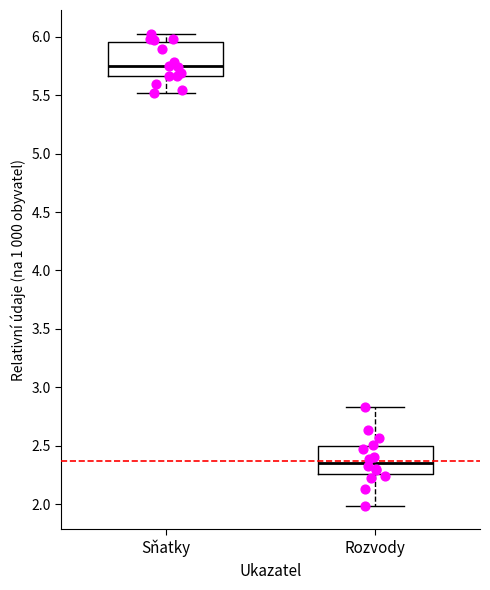

Reading left to right, transcribe this box plot: for each box, give where its median line is, the range the box spans, and where its two whiskers end, as read against the y-axis. The values are not printed on the chart, so give them approximately, as read against the axis.

Sňatky: median 5.75, box 5.65 to 5.95, whiskers 5.50 to 6.05
Rozvody: median 2.35, box 2.25 to 2.50, whiskers 2.00 to 2.85